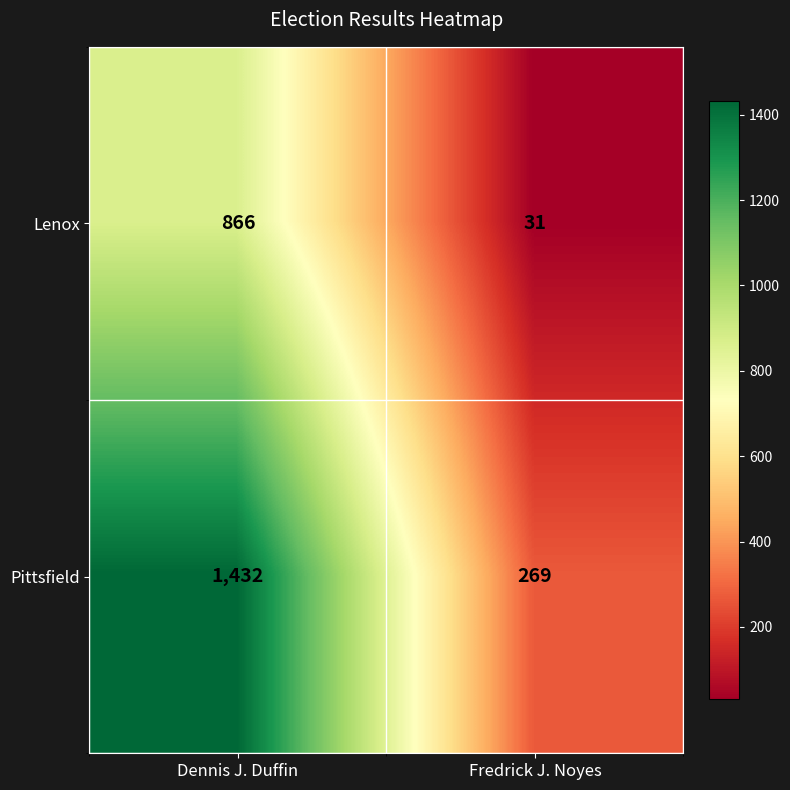

Which series has the widest spread of values?

Pittsfield